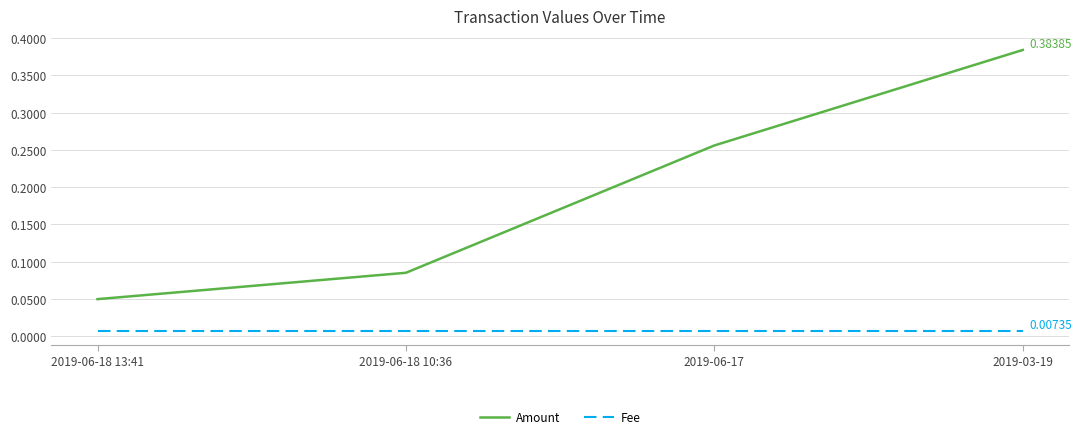

At how many categories does at least one series exceed 0?

4